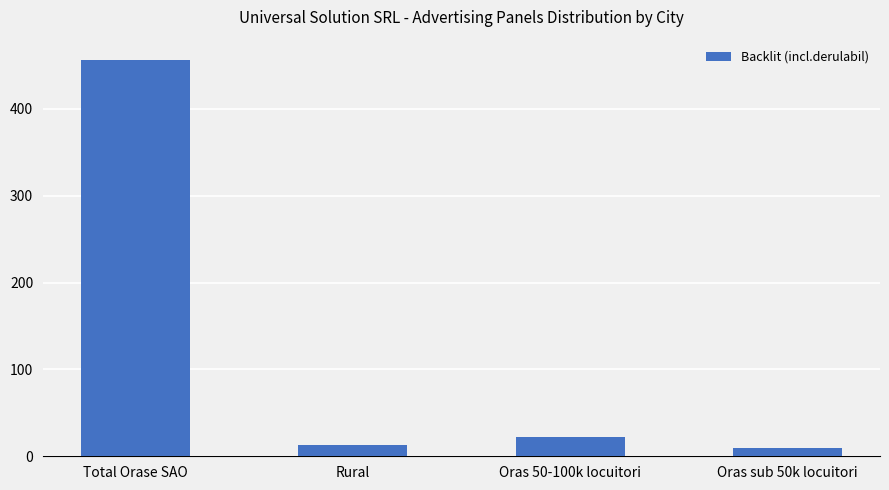

What is the difference between the values at Rural and Oras 50-100k locuitori?

9